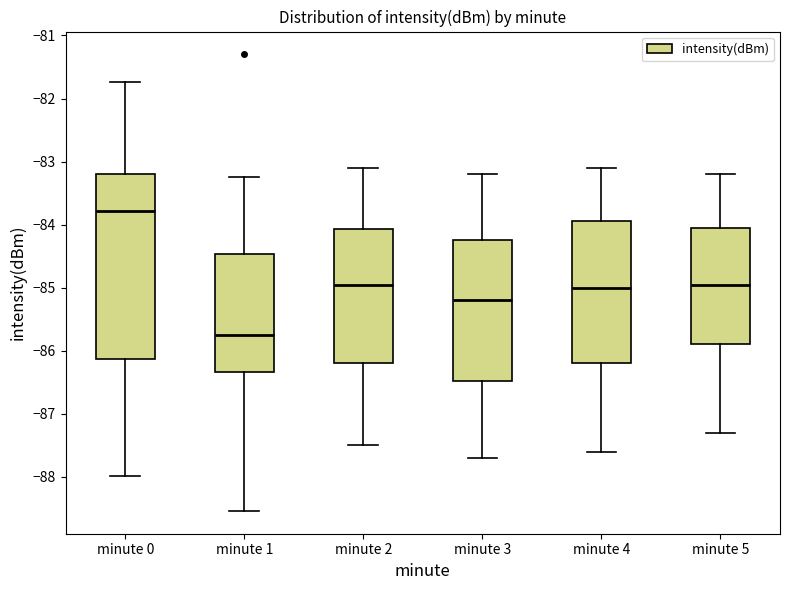

Where does the median line of the box for minute 3 sit on the y-axis? The values are not printed on the chart, so give them approximately, as read against the axis.

-85.2